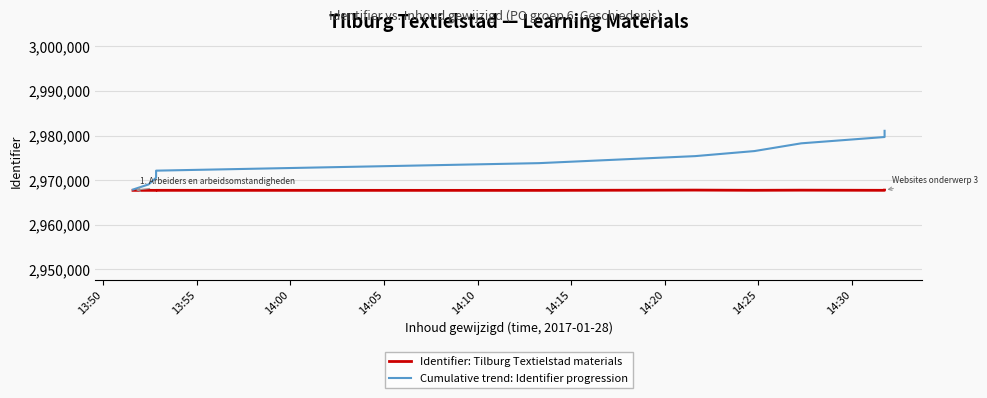

True or false: Identifier: Tilburg Textielstad materials has a value of 2967780 at 14:15.

True